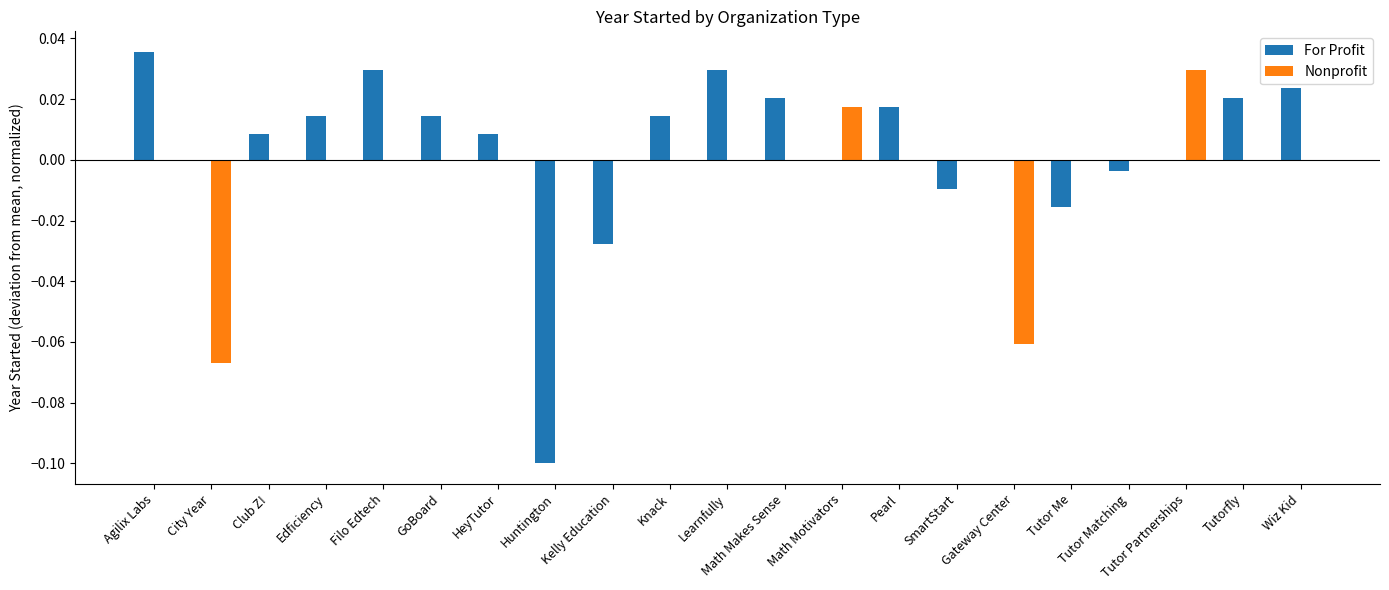

At which category is the sum across all series the highest?

Agilix Labs